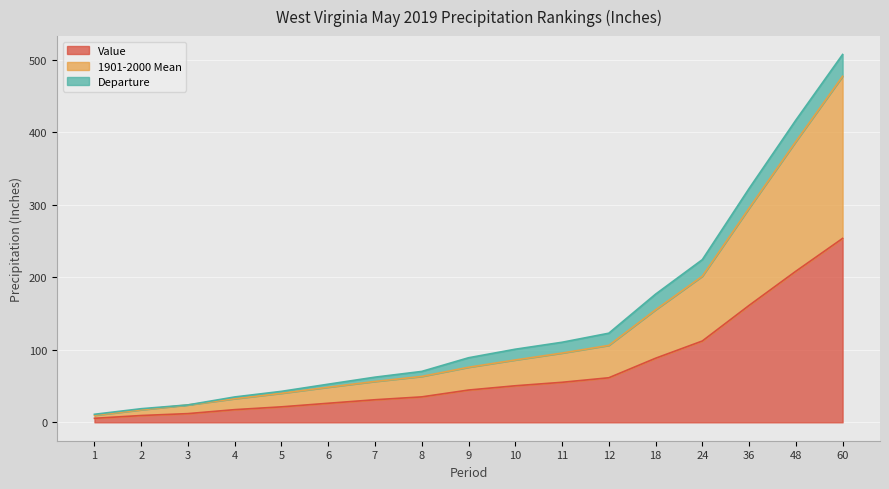

True or false: 1901-2000 Mean and Value cross at least once.

False